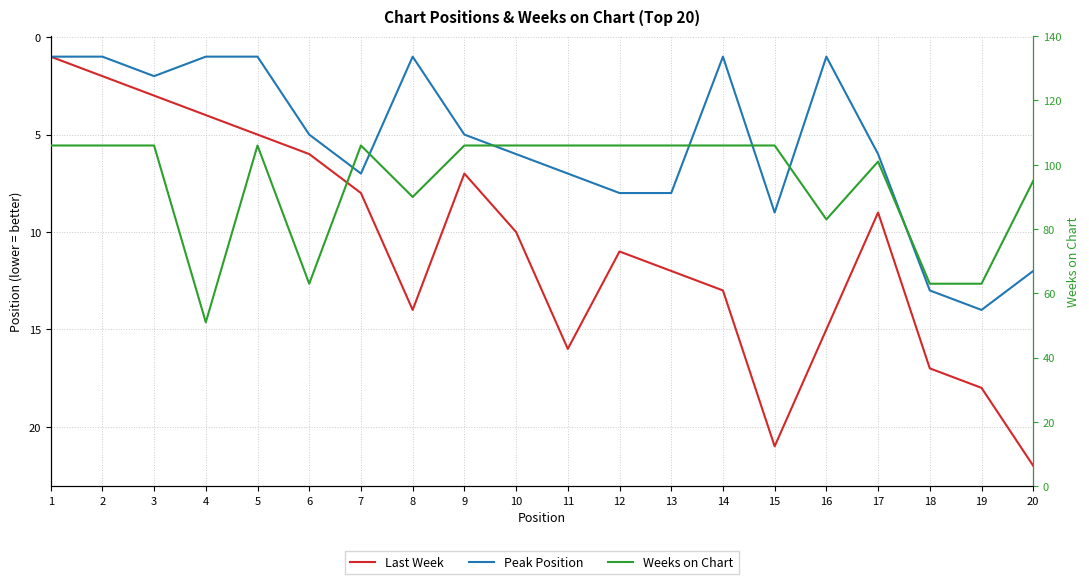

What is the minimum value for Weeks on Chart?

51